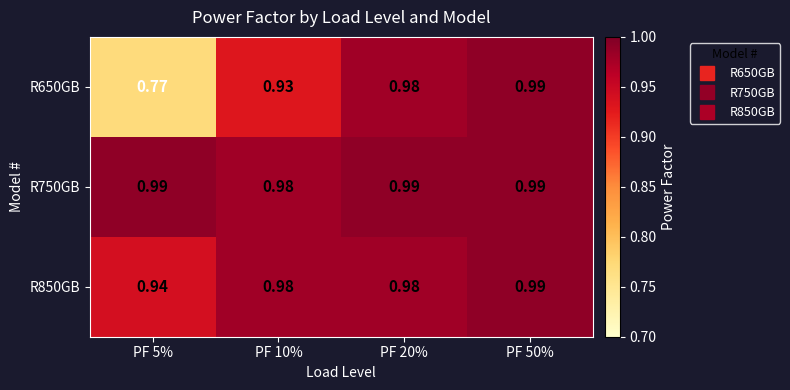

Is the value of R750GB at PF 50% greater than the value of R850GB at PF 5%?

Yes